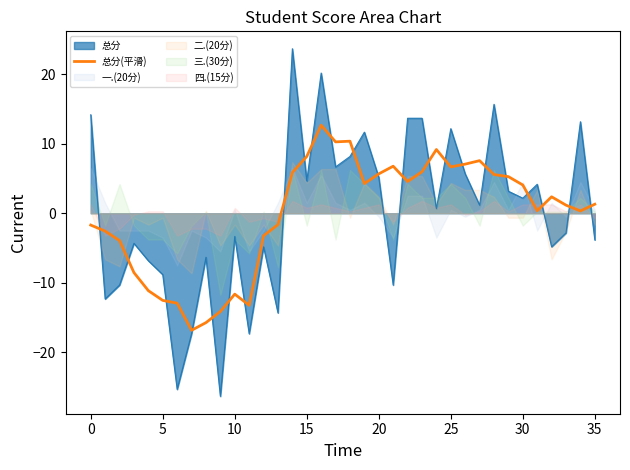

What is the label of the 15th point from the right?

21